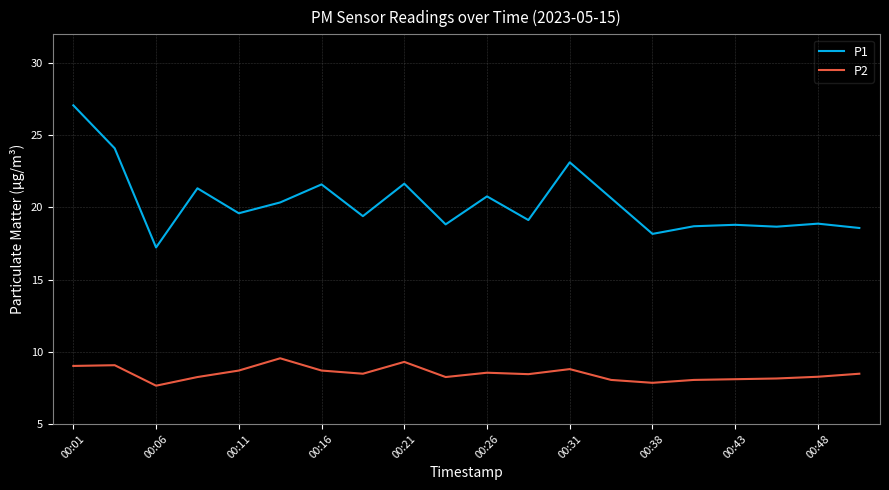

Which series has the largest total across all categories?

P1